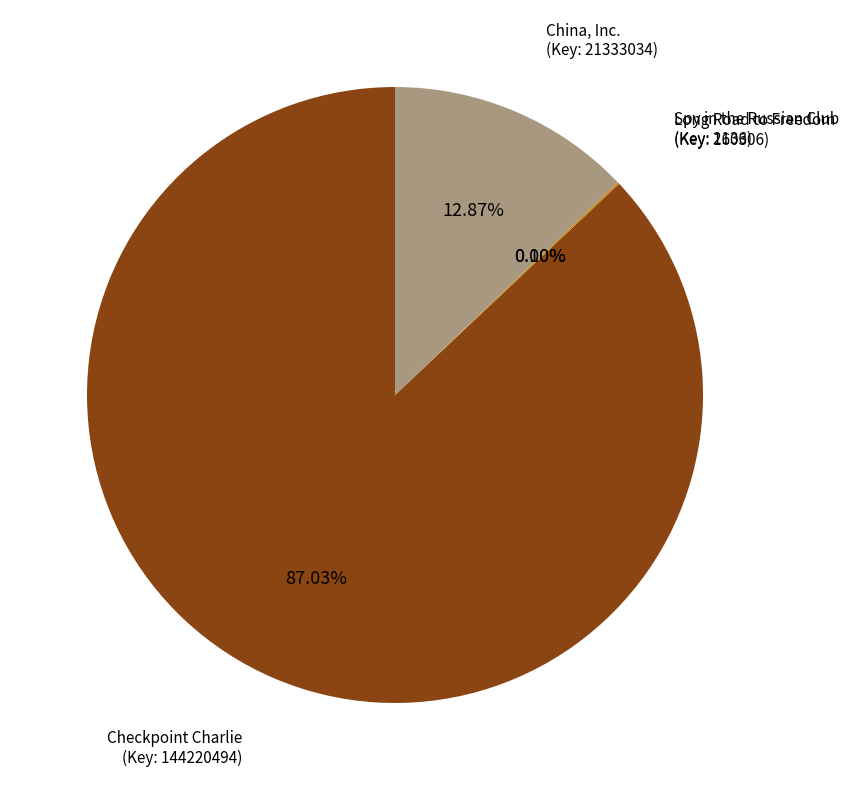

Does any single category account for the majority?

Yes